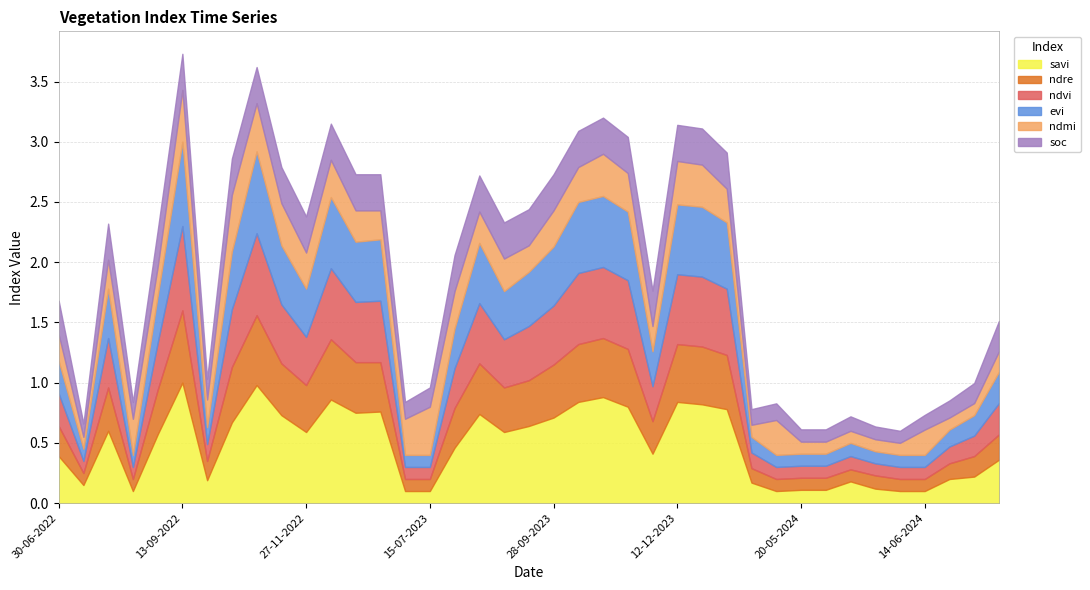

Count the number of data series in this chart.

6